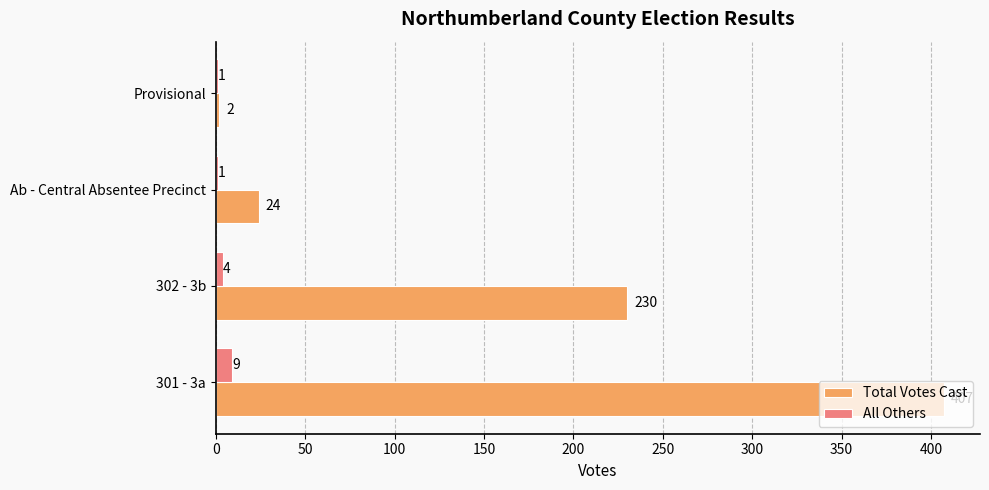

What is the total value across all series at Provisional?

3